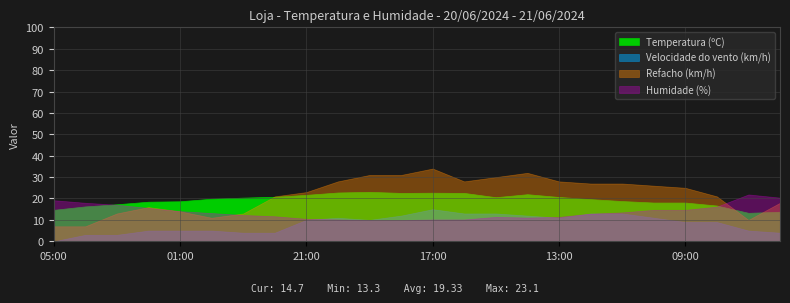

How many values in the Refacho (km/h) series are below 25?

12